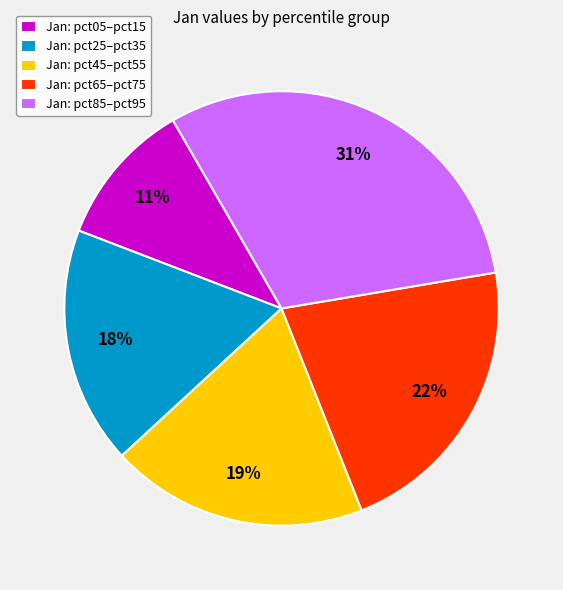

Does any single category account for the majority?

No